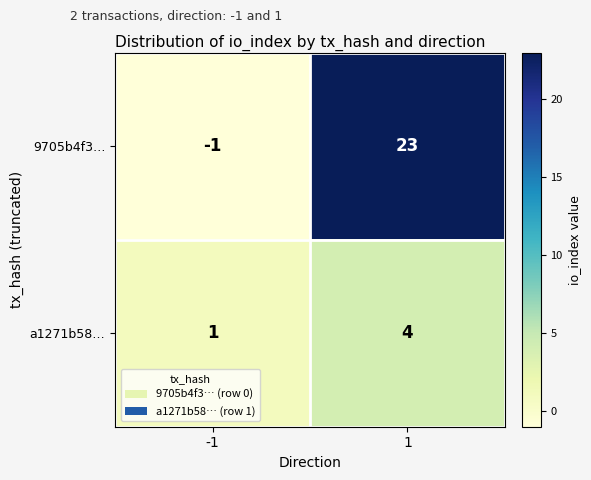

Rank the series by their maximum value, from lowest to highest.

a1271b58…, 9705b4f3…